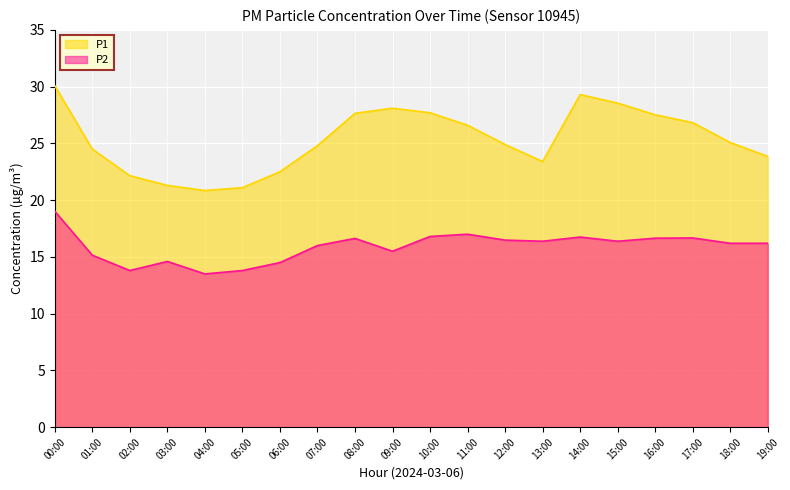

What is the difference between the maximum and second lowest values in the P1 series?

9.0